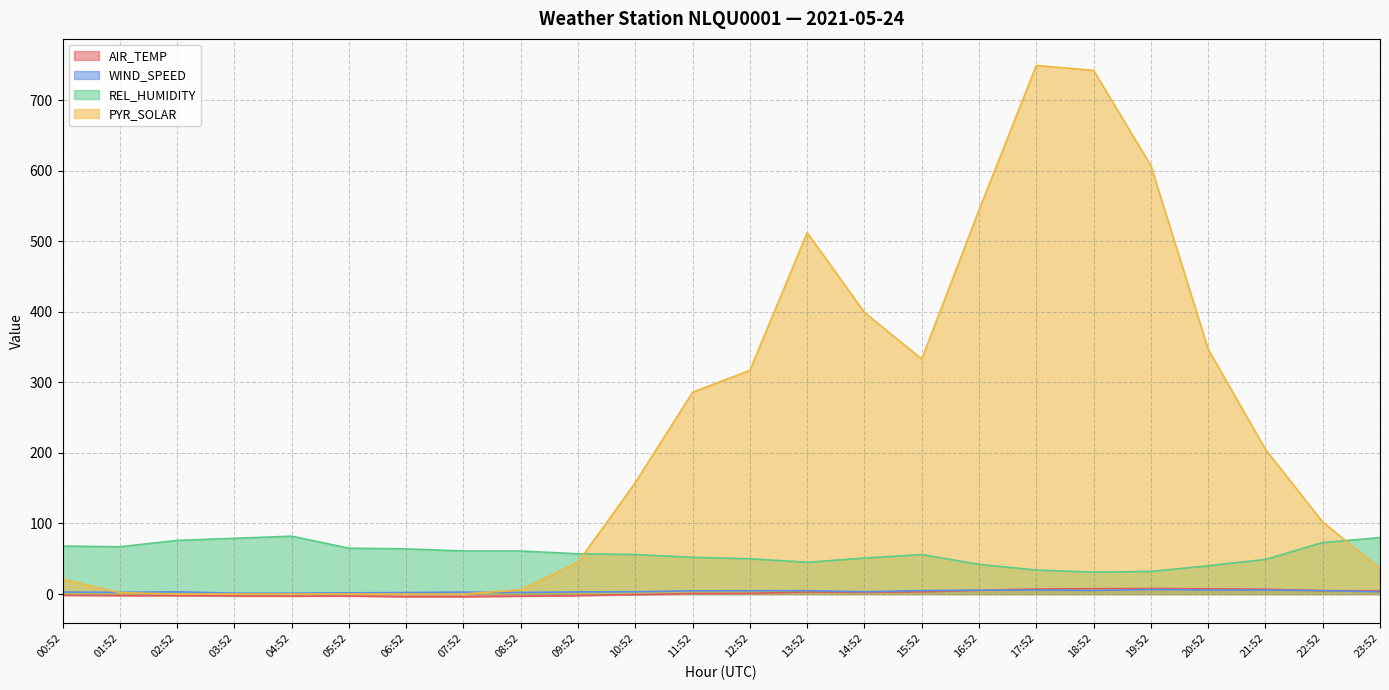

In WIND_SPEED, how many points are higher than both neighbors (excluding endpoints)?

5